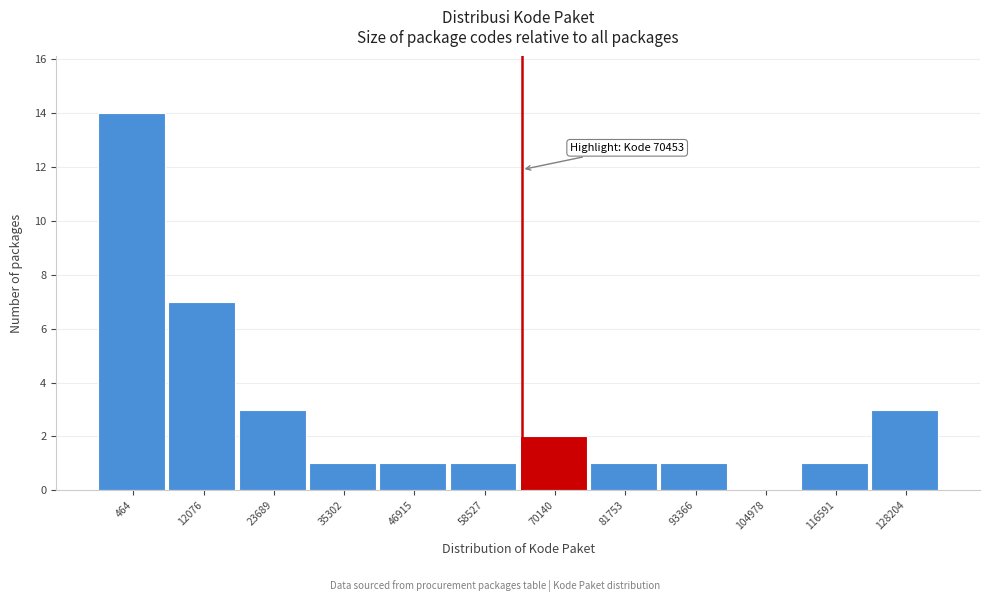

Reading left to right, extract all data points from this chart.

464=14	12076=7	23689=3	35302=1	46915=1	58527=1	70140=2	81753=1	93366=1	104978=0	116591=1	128204=3